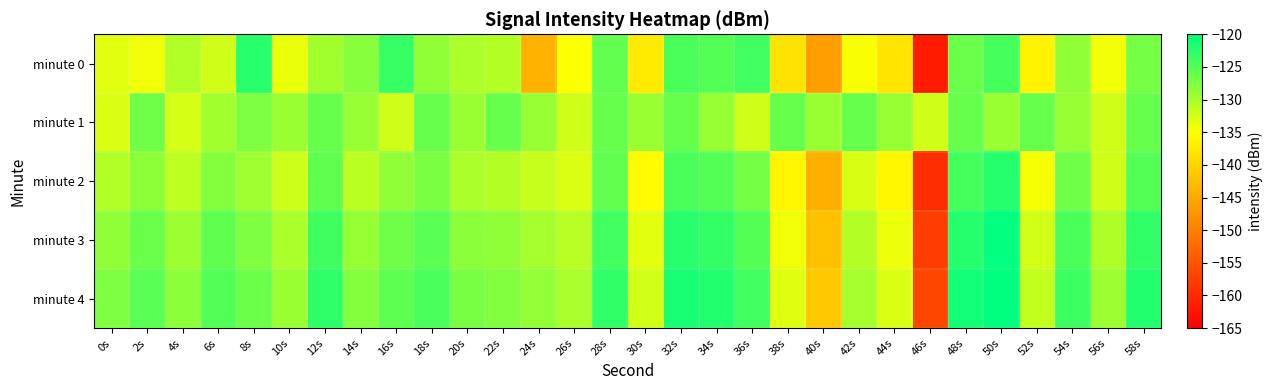

Reading left to right, what are all the values shown in this chart?

minute 0: 0s=-133.2	2s=-134.2	4s=-130.5	6s=-132.1	8s=-122.3	10s=-133.8	12s=-129.5	14s=-128.0	16s=-123.2	18s=-128.6	20s=-130.2	22s=-130.6	24s=-143.7	26s=-134.9	28s=-125.9	30s=-137.3	32s=-124.4	34s=-125.1	36s=-124.0	38s=-138.2	40s=-146.3	42s=-134.7	44s=-138.0	46s=-161.7	48s=-126.2	50s=-124.2	52s=-136.5	54s=-128.6	56s=-134.3	58s=-127.0
minute 1: 0s=-132.9	2s=-126.6	4s=-132.6	6s=-129.5	8s=-127.5	10s=-129.1	12s=-126.1	14s=-128.9	16s=-132.3	18s=-126.1	20s=-129.1	22s=-126.1	24s=-128.9	26s=-132.3	28s=-126.1	30s=-129.1	32s=-126.1	34s=-128.9	36s=-132.3	38s=-126.1	40s=-129.1	42s=-126.1	44s=-128.9	46s=-132.3	48s=-126.1	50s=-129.1	52s=-126.1	54s=-128.9	56s=-132.3	58s=-126.1
minute 2: 0s=-130.5	2s=-128.3	4s=-131.2	6s=-127.8	8s=-129.4	10s=-132.1	12s=-125.7	14s=-130.9	16s=-128.6	18s=-127.3	20s=-130.2	22s=-130.6	24s=-131.7	26s=-132.9	28s=-125.9	30s=-135.3	32s=-124.4	34s=-125.1	36s=-127.0	38s=-136.2	40s=-144.3	42s=-132.7	44s=-136.0	46s=-159.7	48s=-124.2	50s=-122.2	52s=-134.5	54s=-126.6	56s=-132.3	58s=-125.0
minute 3: 0s=-128.5	2s=-126.3	4s=-129.2	6s=-125.8	8s=-127.4	10s=-130.1	12s=-123.7	14s=-128.9	16s=-126.6	18s=-125.3	20s=-128.2	22s=-128.6	24s=-129.7	26s=-130.9	28s=-123.9	30s=-133.3	32s=-122.4	34s=-123.1	36s=-125.0	38s=-134.2	40s=-142.3	42s=-130.7	44s=-134.0	46s=-157.7	48s=-122.2	50s=-120.2	52s=-132.5	54s=-124.6	56s=-130.3	58s=-123.0
minute 4: 0s=-127.5	2s=-125.3	4s=-128.2	6s=-124.8	8s=-126.4	10s=-129.1	12s=-122.7	14s=-127.9	16s=-125.6	18s=-124.3	20s=-127.2	22s=-127.6	24s=-128.7	26s=-129.9	28s=-122.9	30s=-132.3	32s=-121.4	34s=-122.1	36s=-124.0	38s=-133.2	40s=-141.3	42s=-129.7	44s=-133.0	46s=-156.7	48s=-121.2	50s=-119.2	52s=-131.5	54s=-123.6	56s=-129.3	58s=-122.0